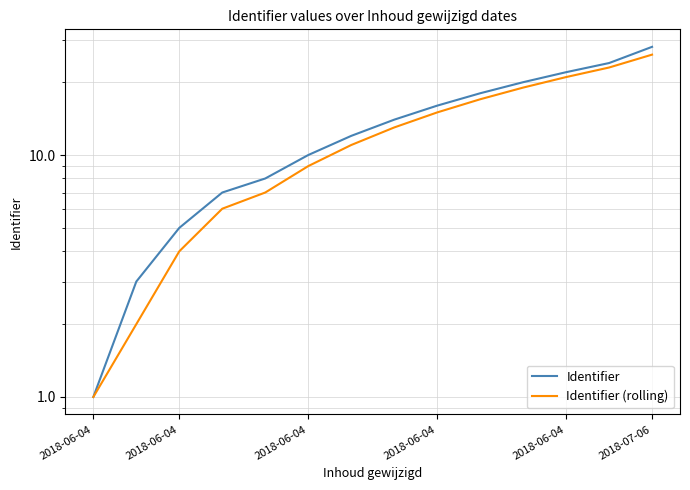

What value does the Identifier series have at 9, to the nearest 5?

20